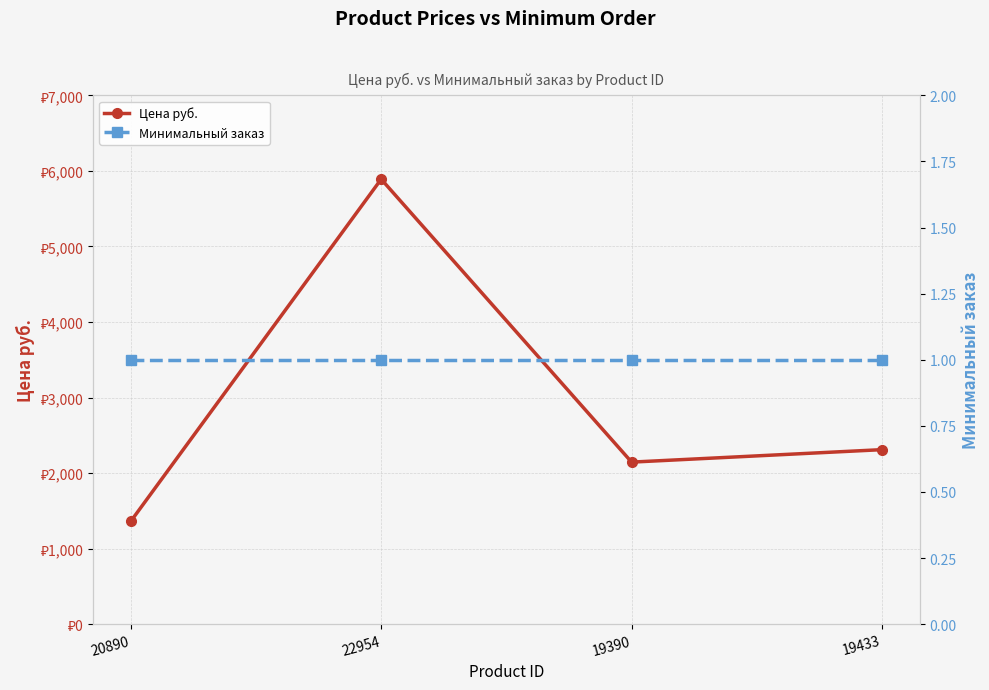

Rank the series by their maximum value, from highest to lowest.

Цена руб., Минимальный заказ